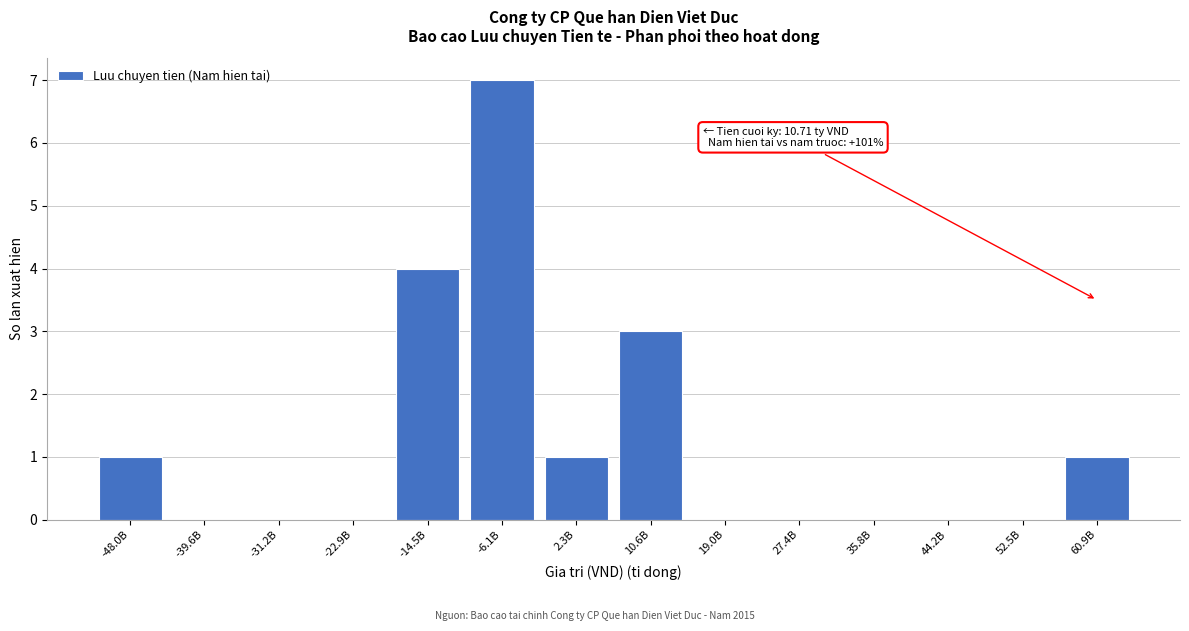

Reading left to right, what are all the values shown in this chart?

-48.0B=1	-39.6B=0	-31.2B=0	-22.9B=0	-14.5B=4	-6.1B=7	2.3B=1	10.6B=3	19.0B=0	27.4B=0	35.8B=0	44.2B=0	52.5B=0	60.9B=1